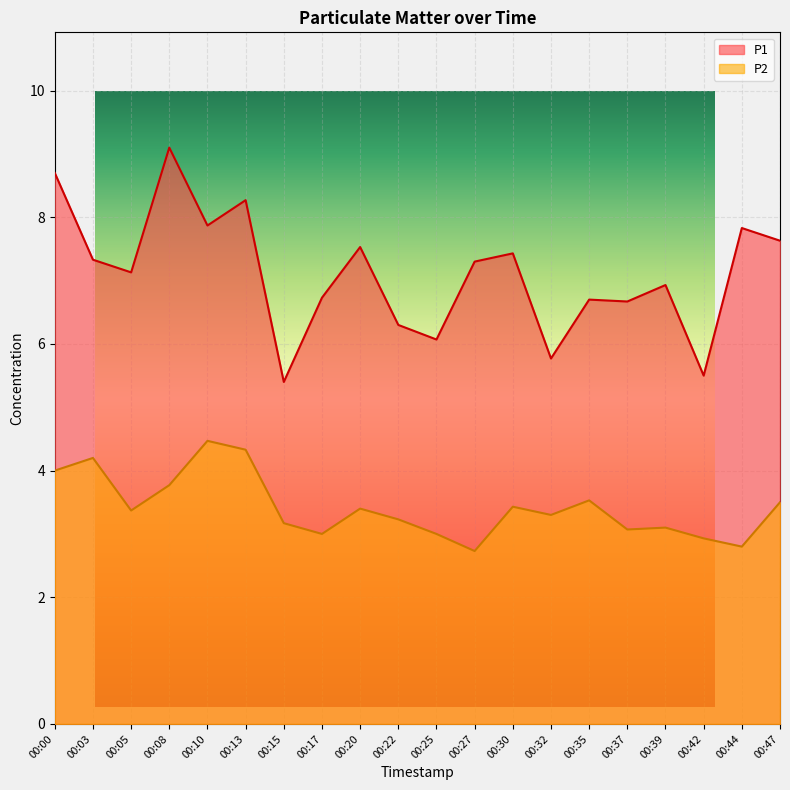

What is the total value across all series at 00:03?

11.5